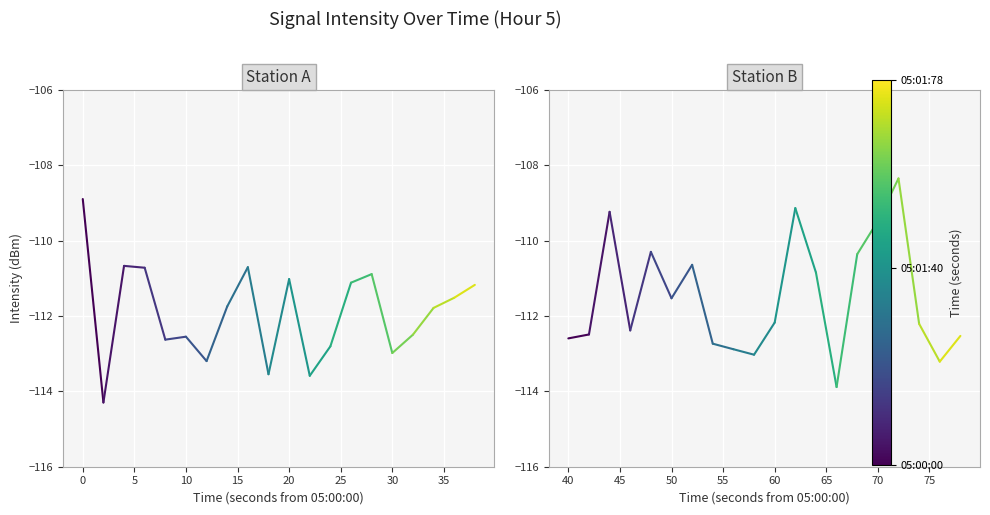

What is the value of the 2nd point from the left?

-112.5